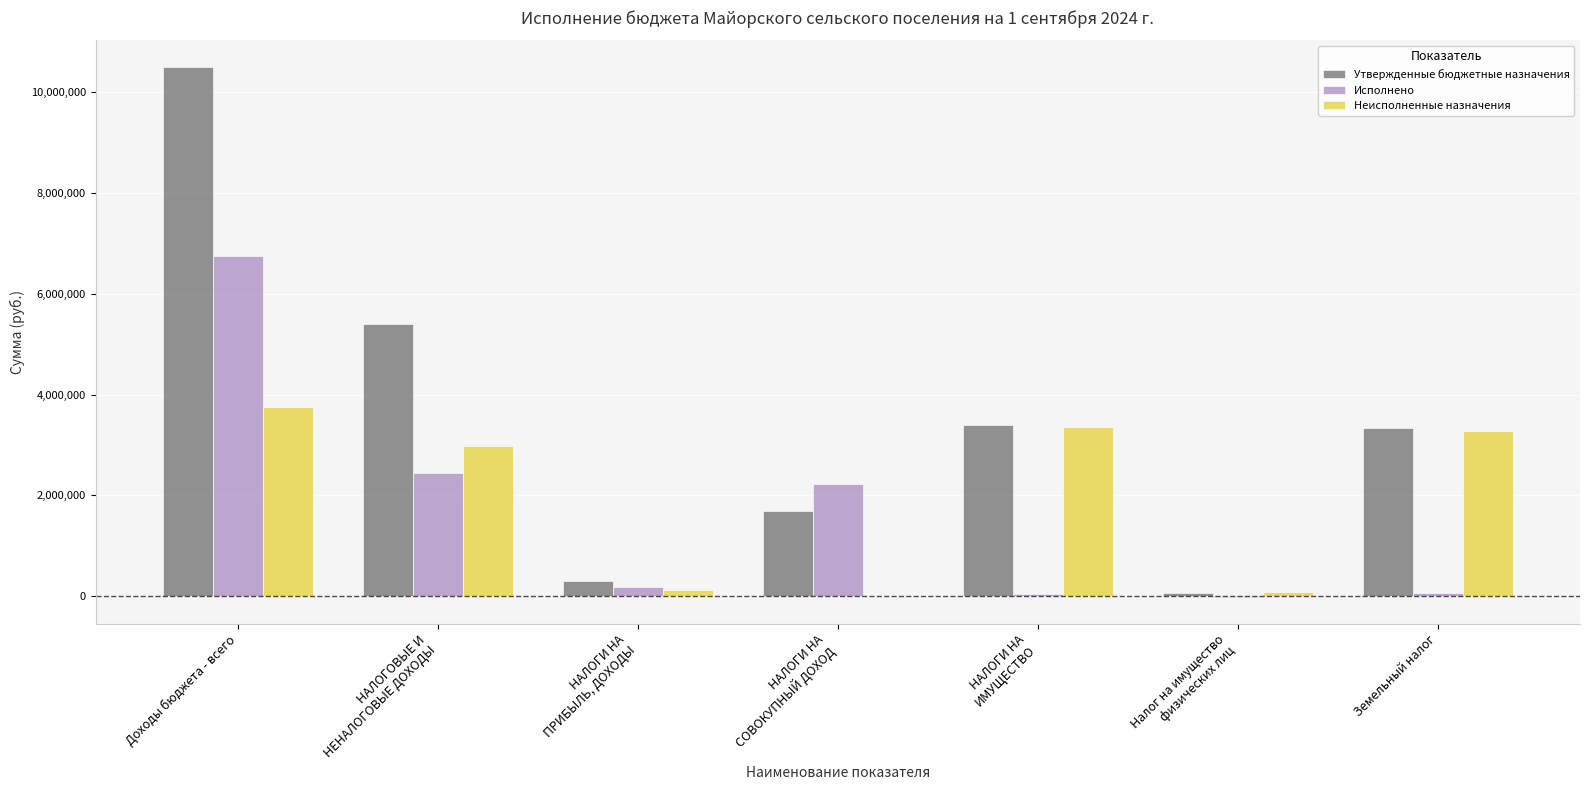

What is the highest value of the Утвержденные бюджетные назначения series?

10500400.0